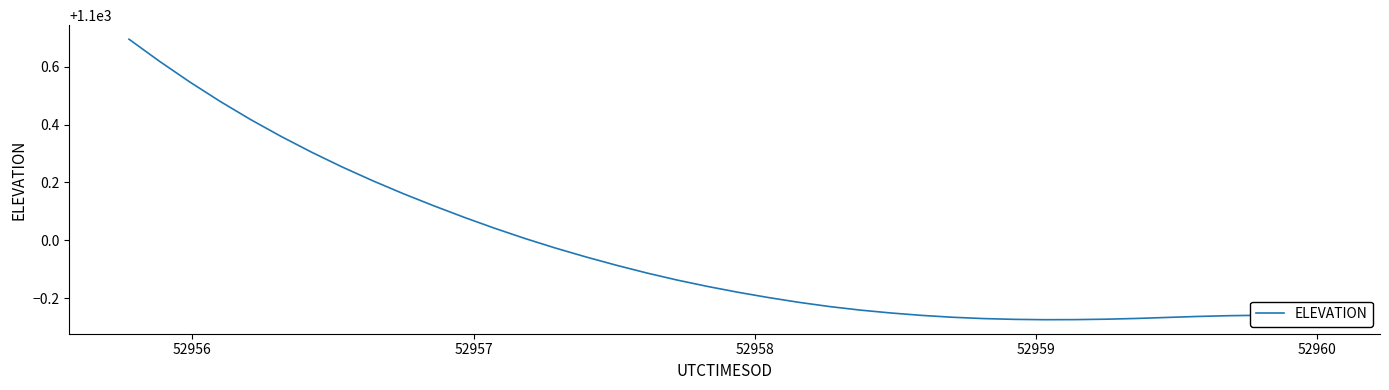

What is the difference between the maximum and minimum values?

1.0